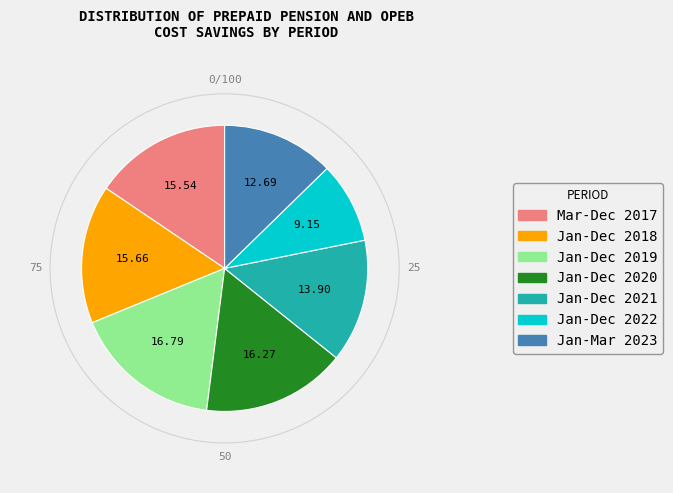

Is there a majority slice in this chart?

No